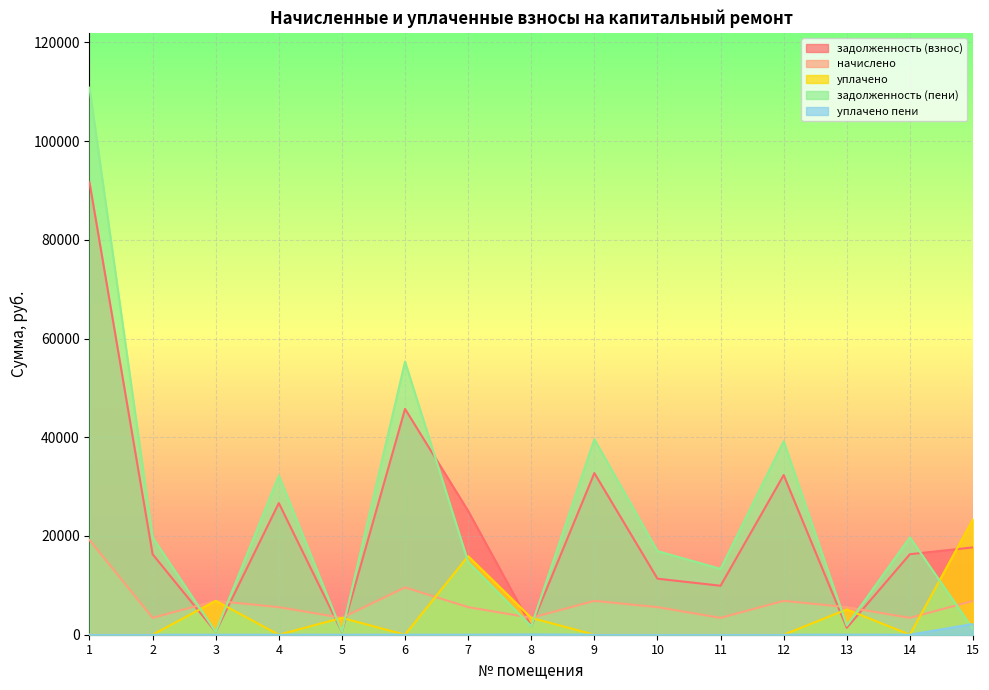

Which label corresponds to the smallest value in the chart?

1